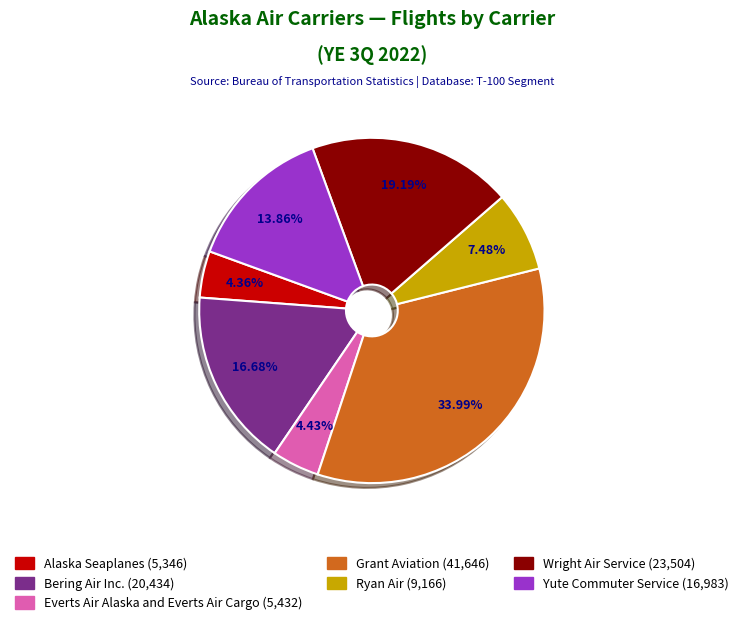

To the nearest percent, what portion does Ryan Air represent?

7%